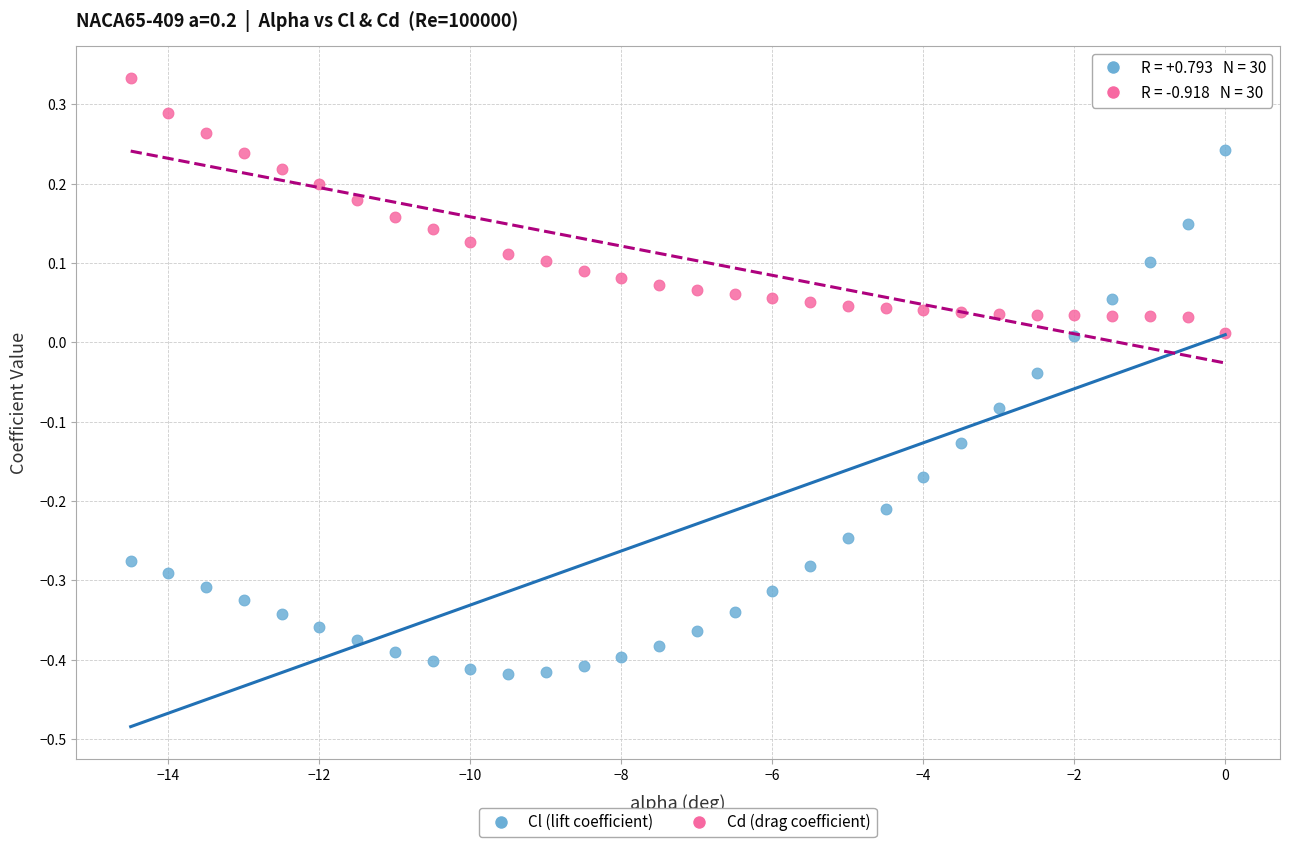

Across all data points, what is the range of X values (max minus min)?

14.5